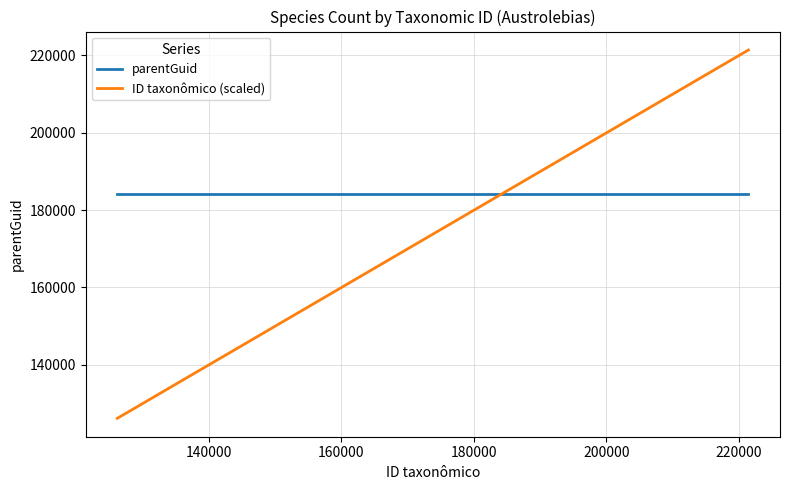

What is the minimum value for parentGuid?

184089.0